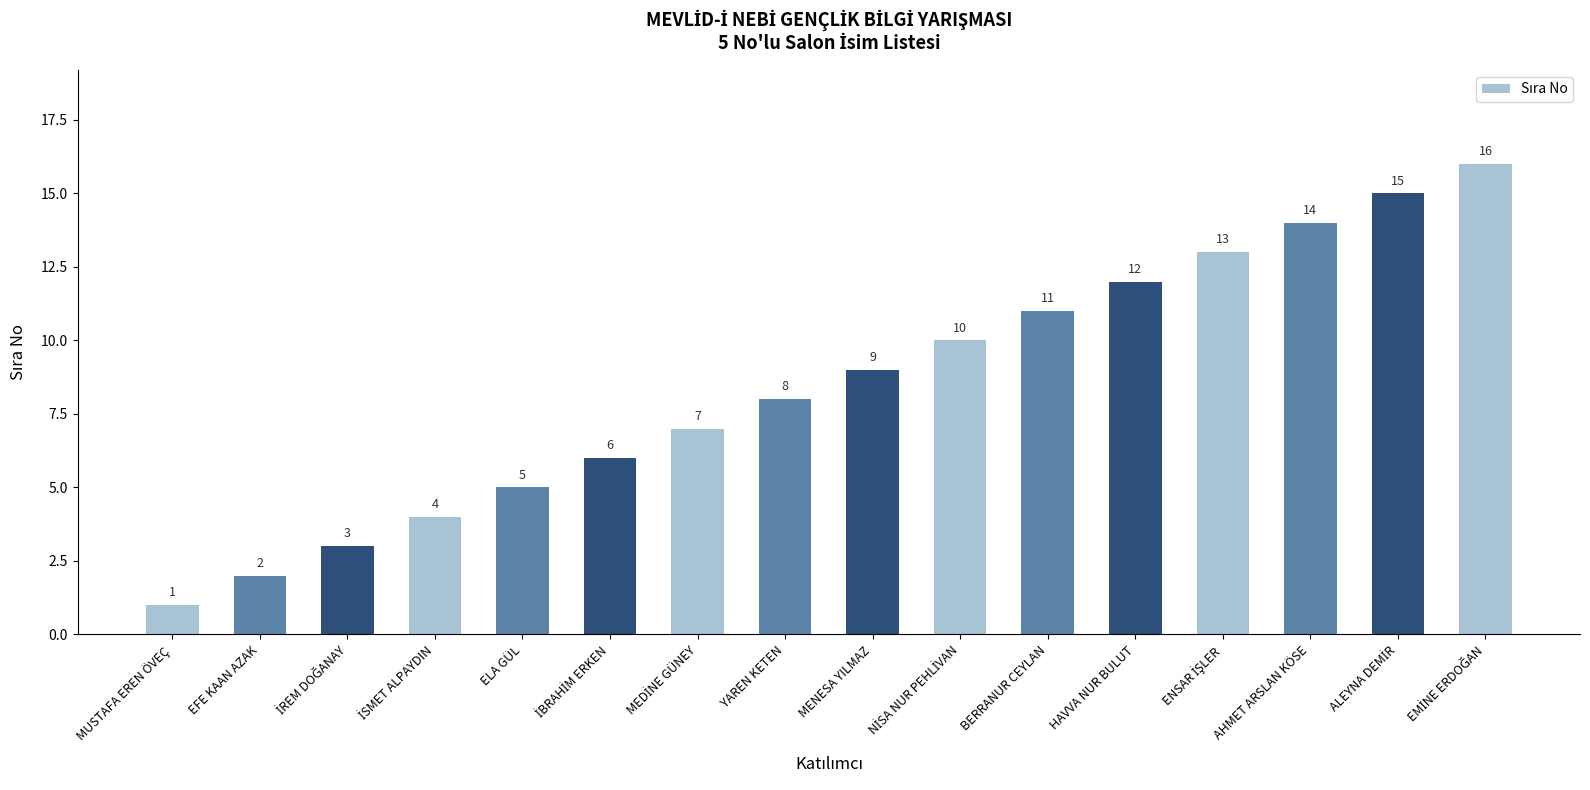

At which label is the value closest to 8?

YAREN KETEN